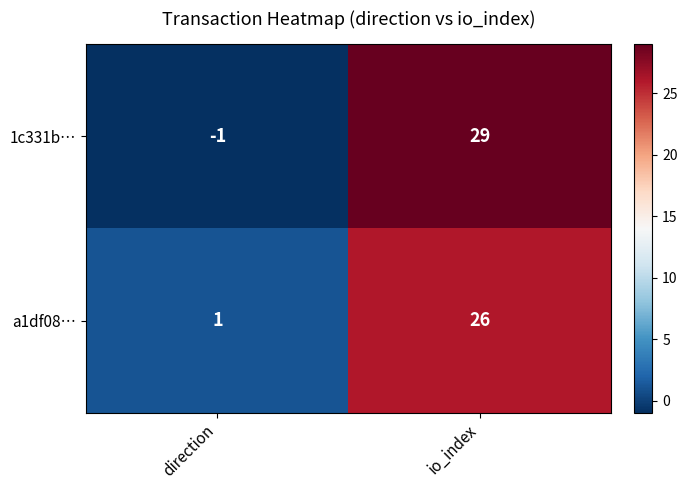

Is it true that a1df08… equals 26 at io_index?

True